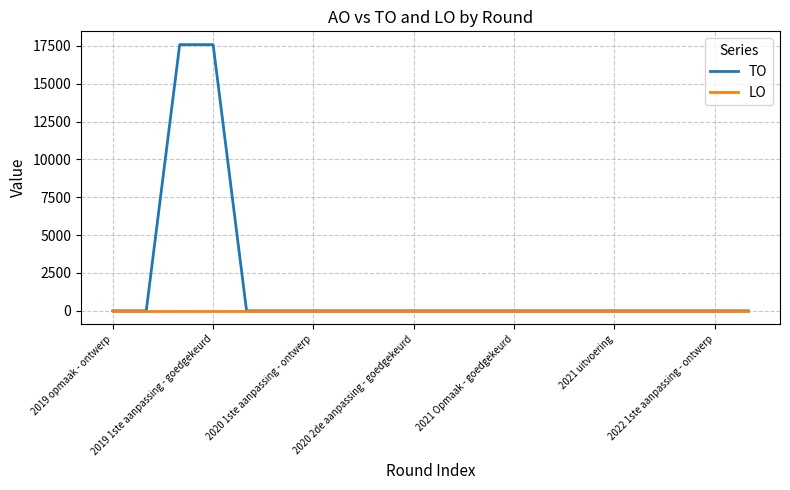

Which series has the largest total across all categories?

TO